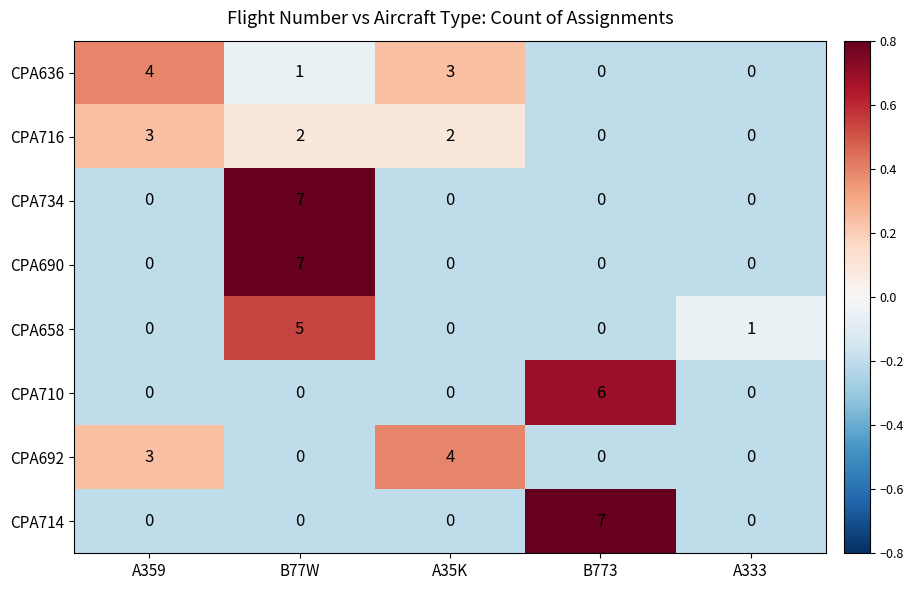

What is the maximum value for CPA658?

5